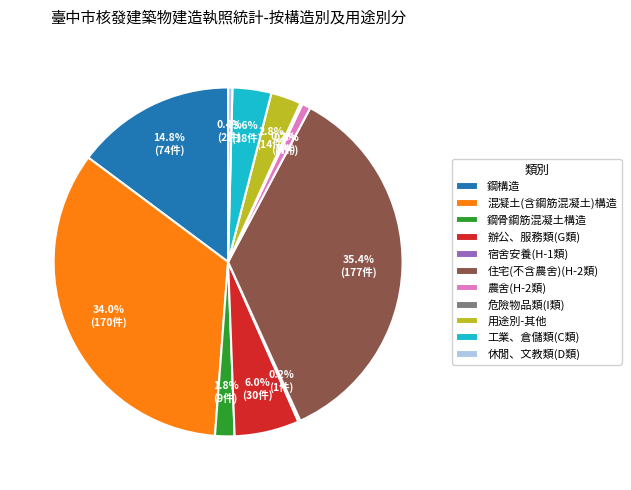

Is there a majority slice in this chart?

No